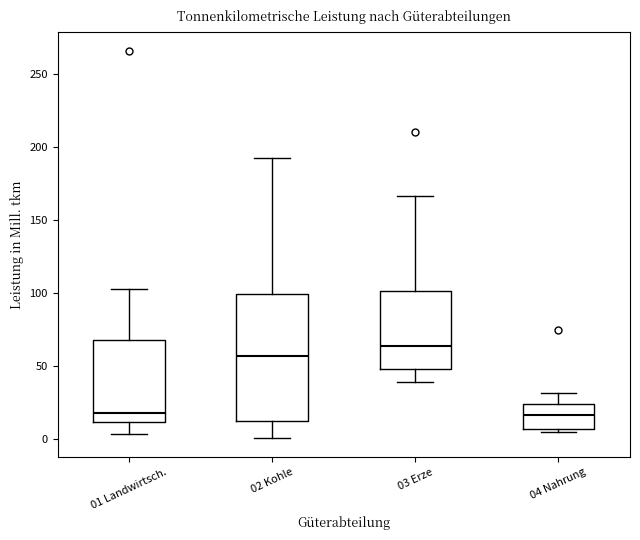

Where does the upper whisker of the box for 02 Kohle end on the y-axis? The values are not printed on the chart, so give them approximately, as read against the axis.

195